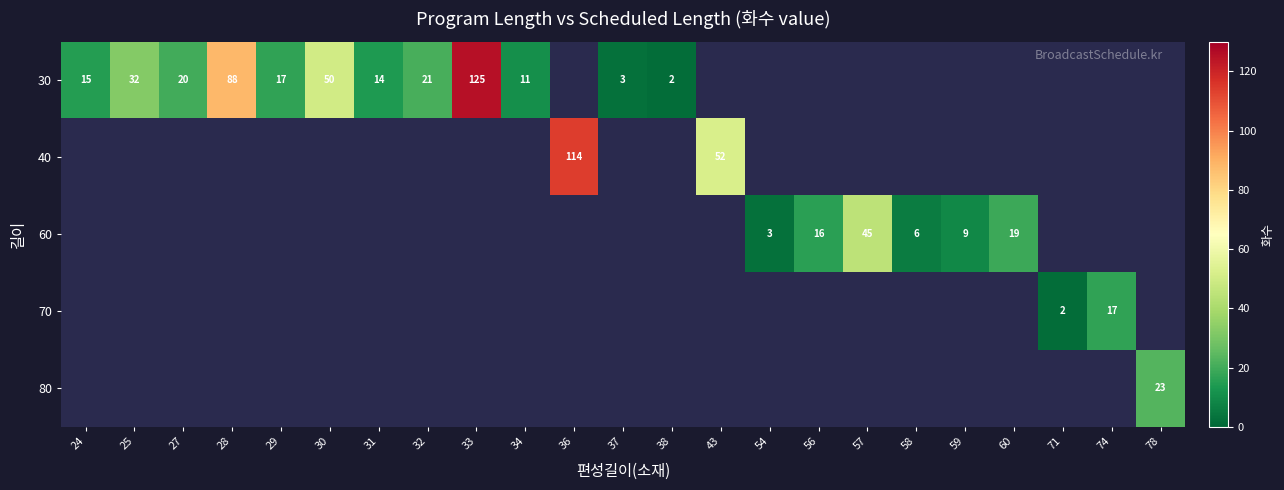

What is the maximum value for row_0?

125.0